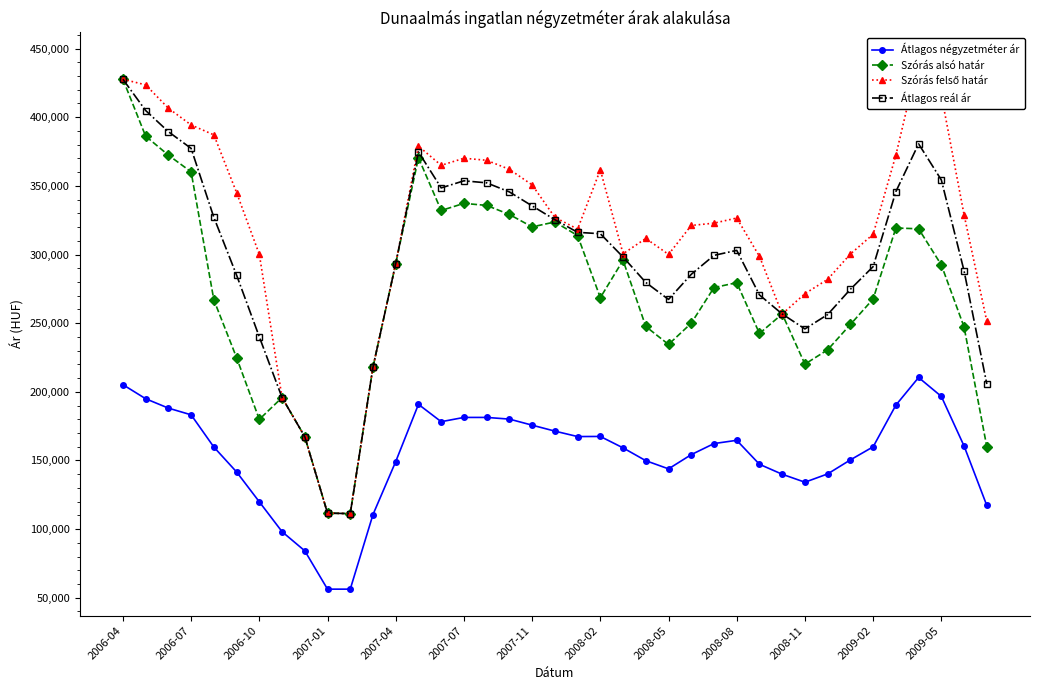

Is this an area chart (filled region under the line)?

No